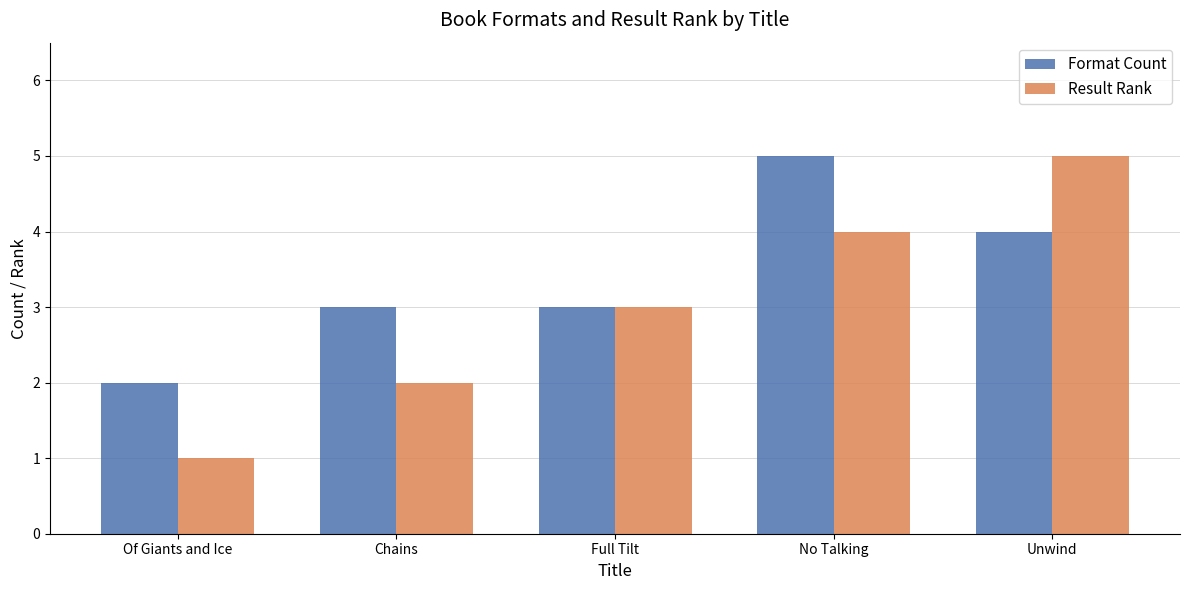

At how many categories does at least one series exceed 4?

2